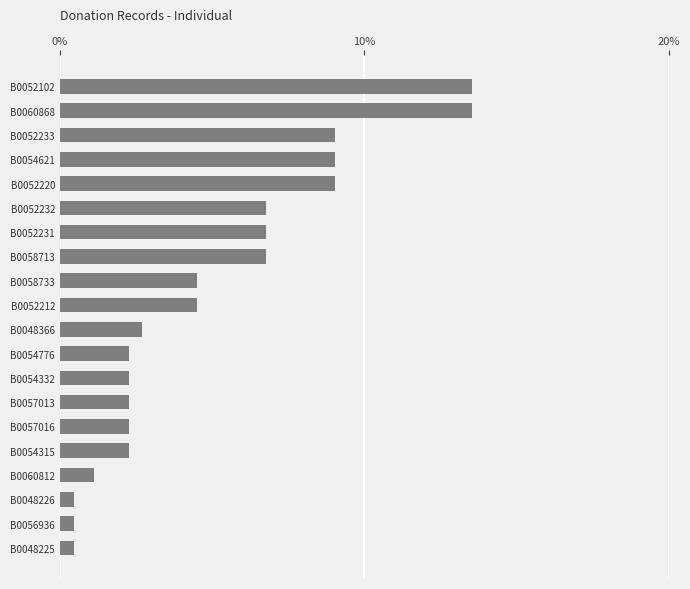

What is the difference between the maximum and minimum values?

13.1